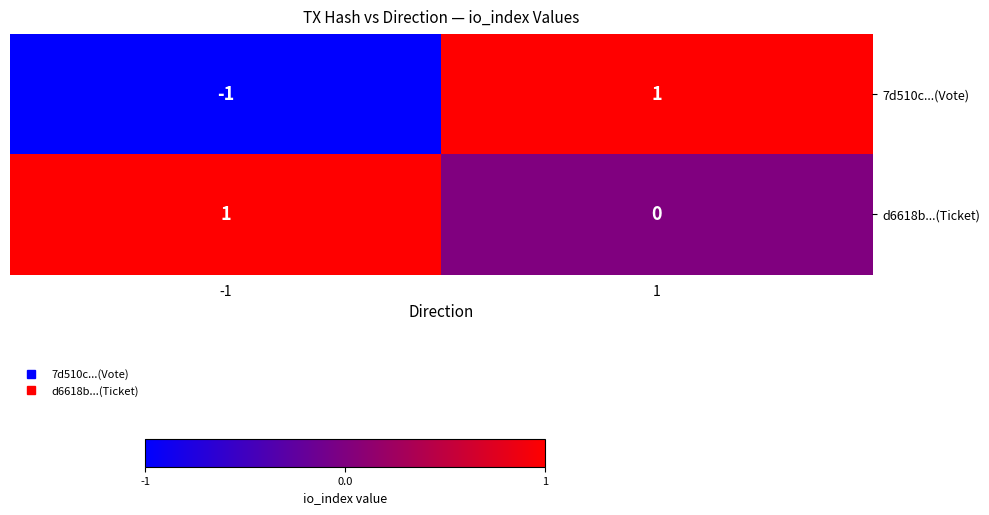

Is the value of d6618b...(Ticket) at 1 greater than the value of 7d510c...(Vote) at -1?

Yes